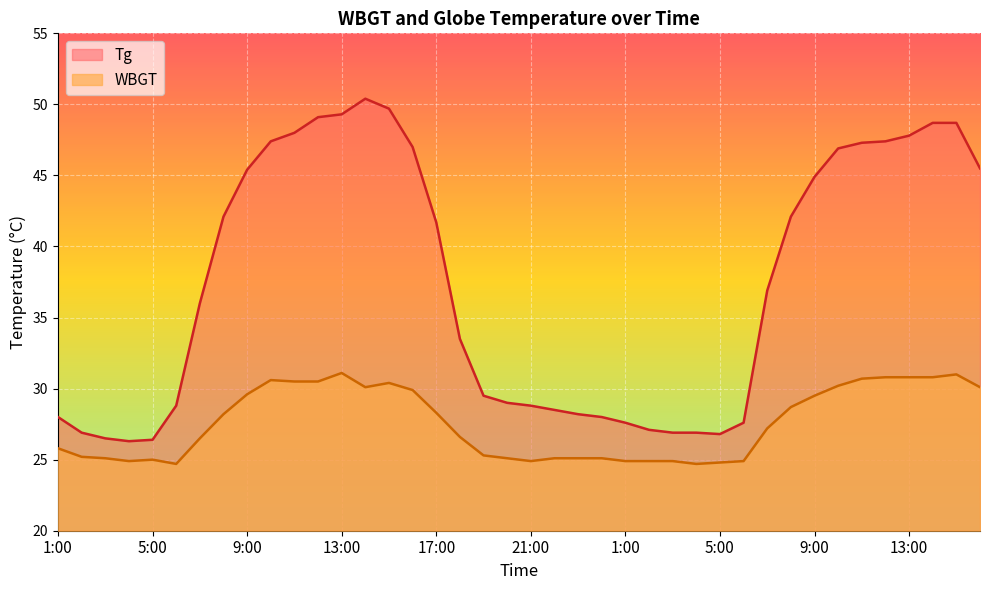

What is the label of the 36th point from the left?

12:00